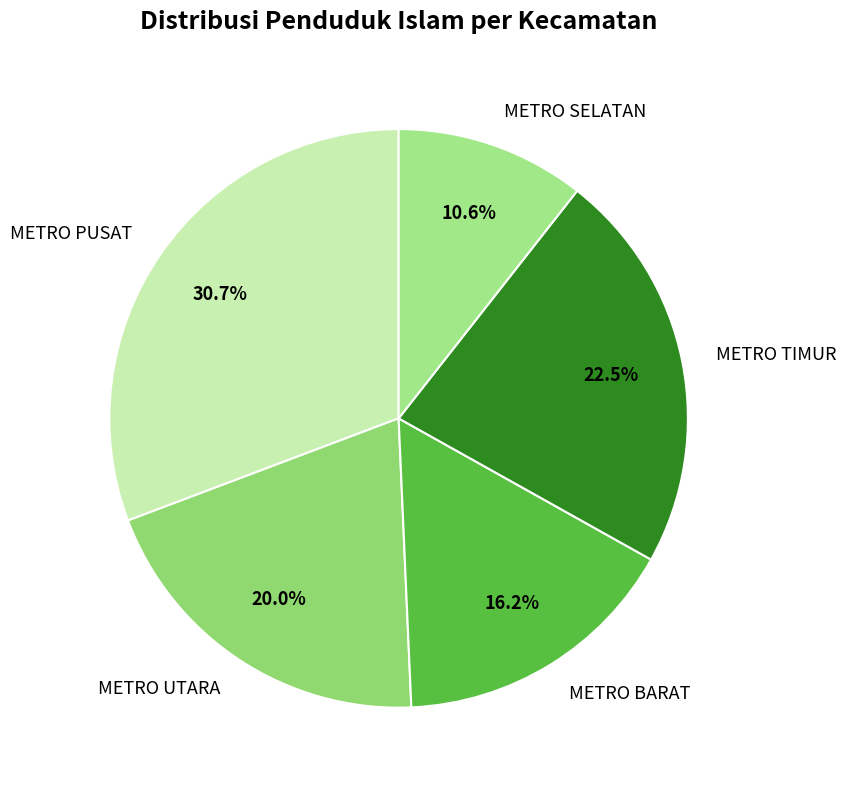

How many slices are in this pie chart?

5